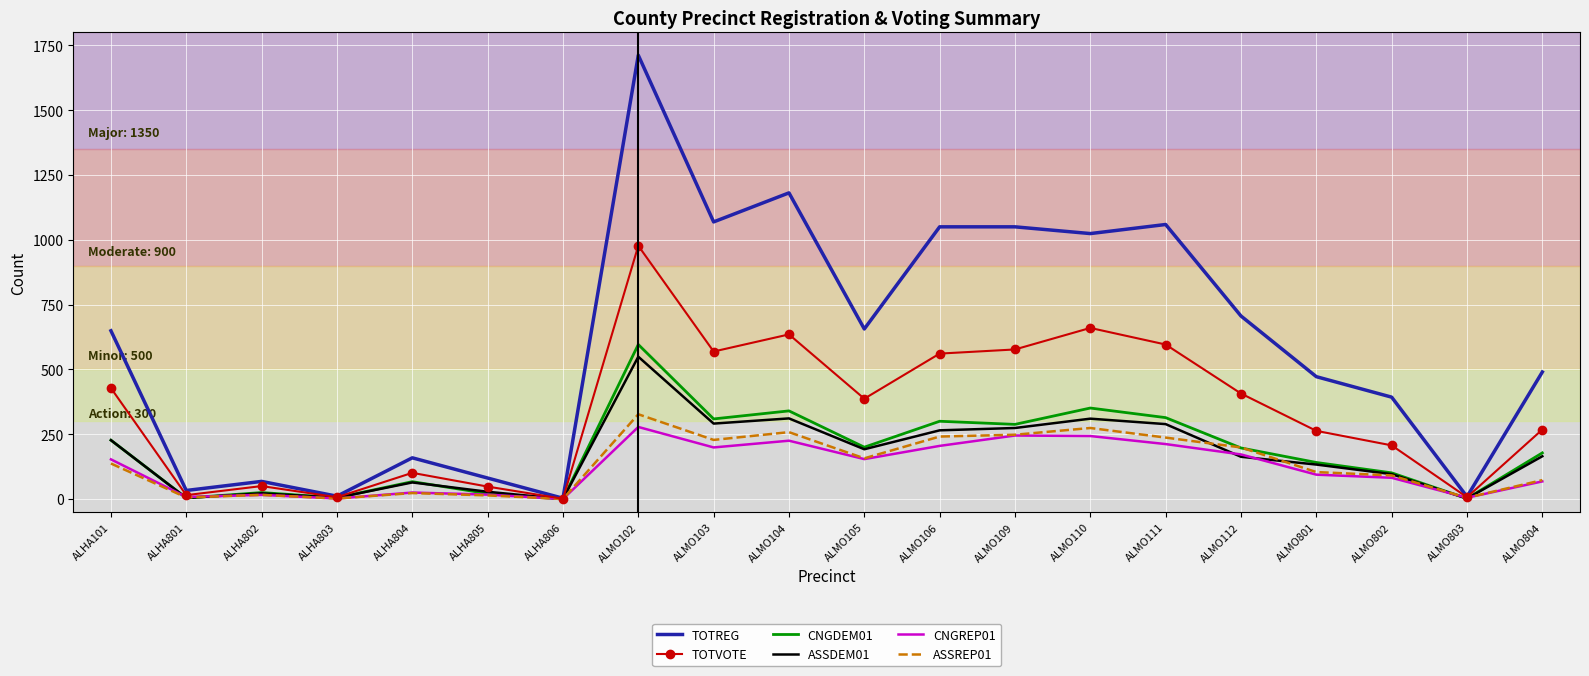

How many series are shown in this chart?

6